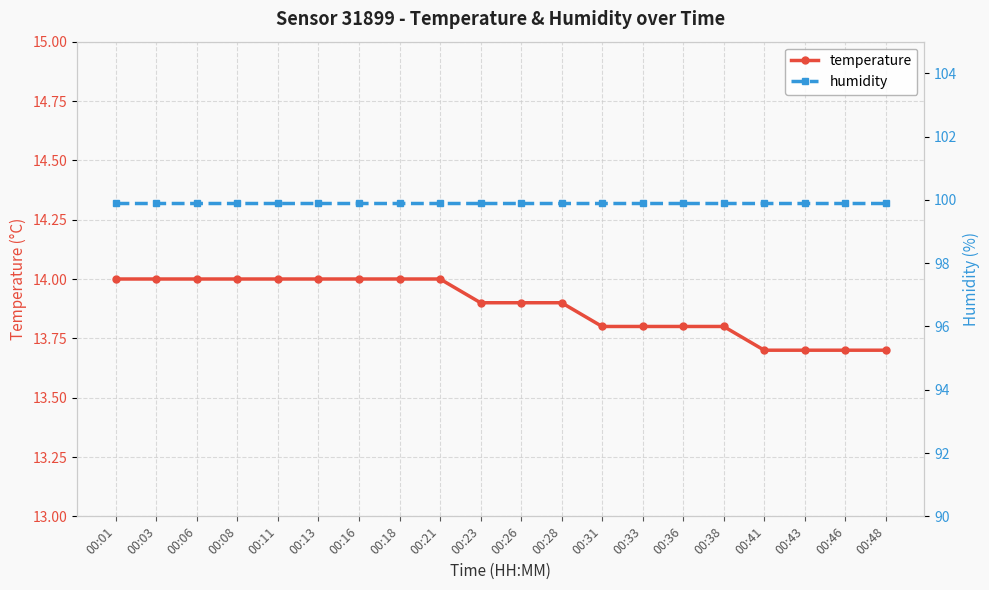

At 00:46, list the series in order from largest to smallest.

humidity, temperature